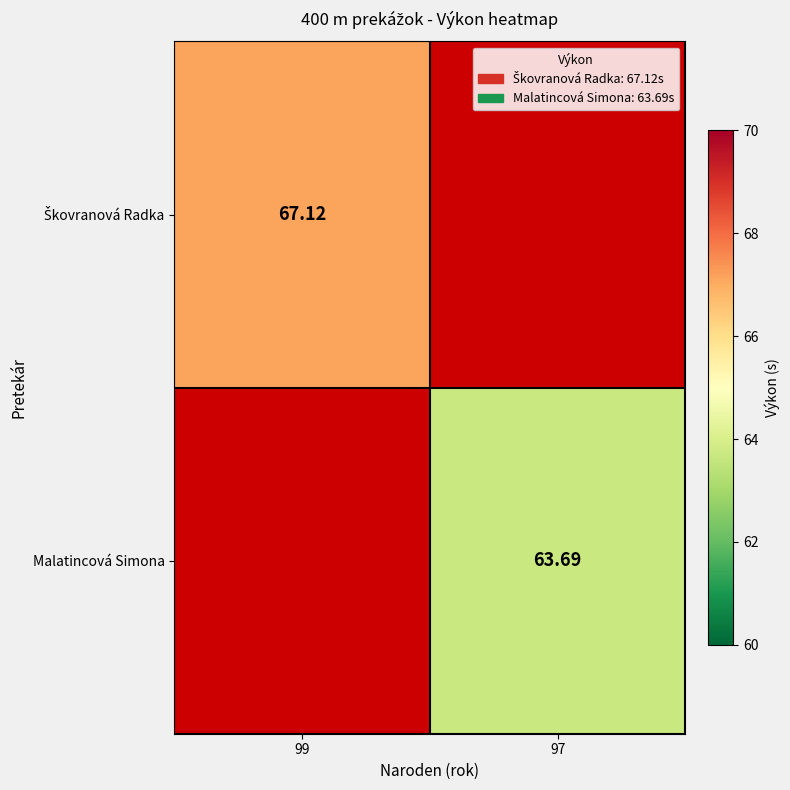

List the series in order of their overall mean, highest first.

Škovranová Radka, Malatincová Simona